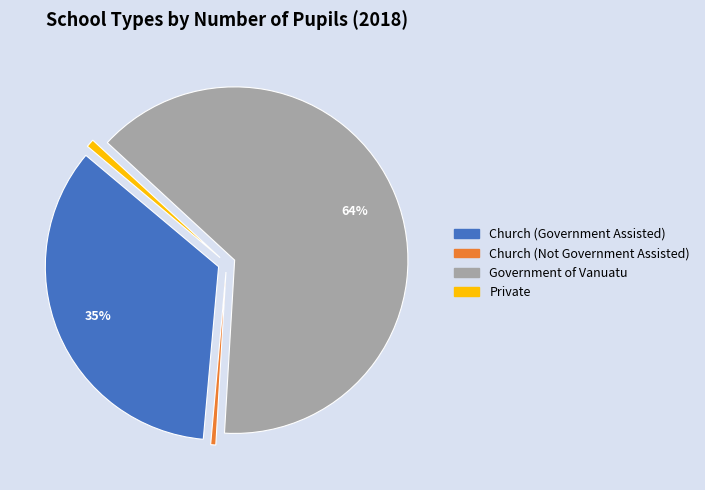

The Church (Government Assisted) slice represents 41% of the pie. True or false?

False